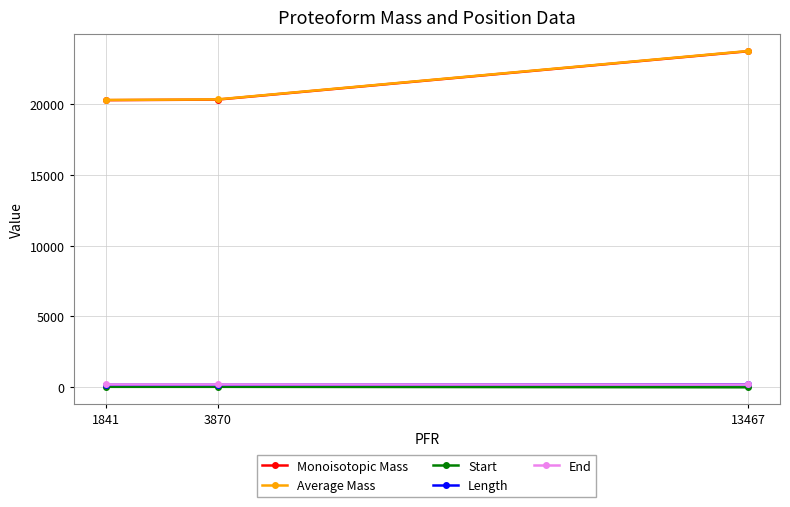

Which series has the largest range (max minus min)?

Average Mass